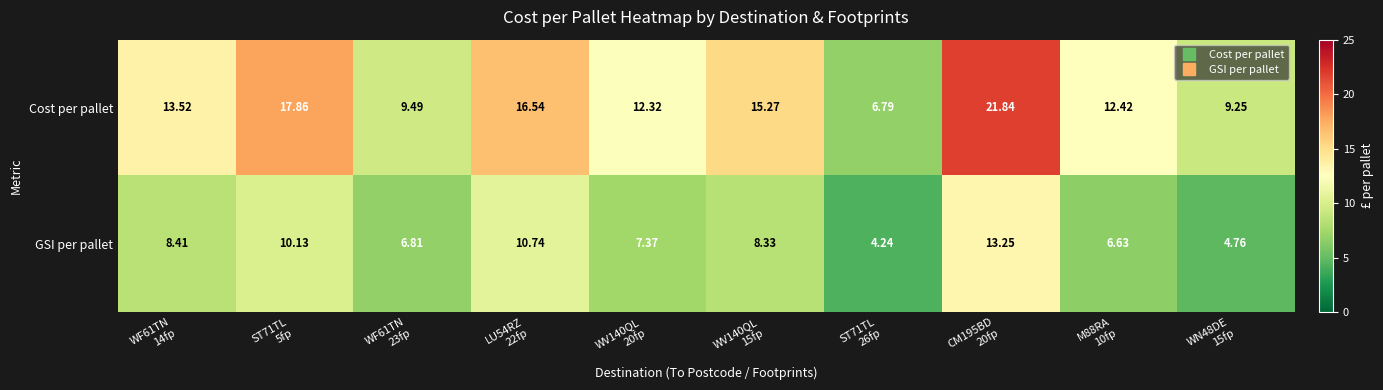

Rank the series by their average value, from lowest to highest.

GSI per pallet, Cost per pallet